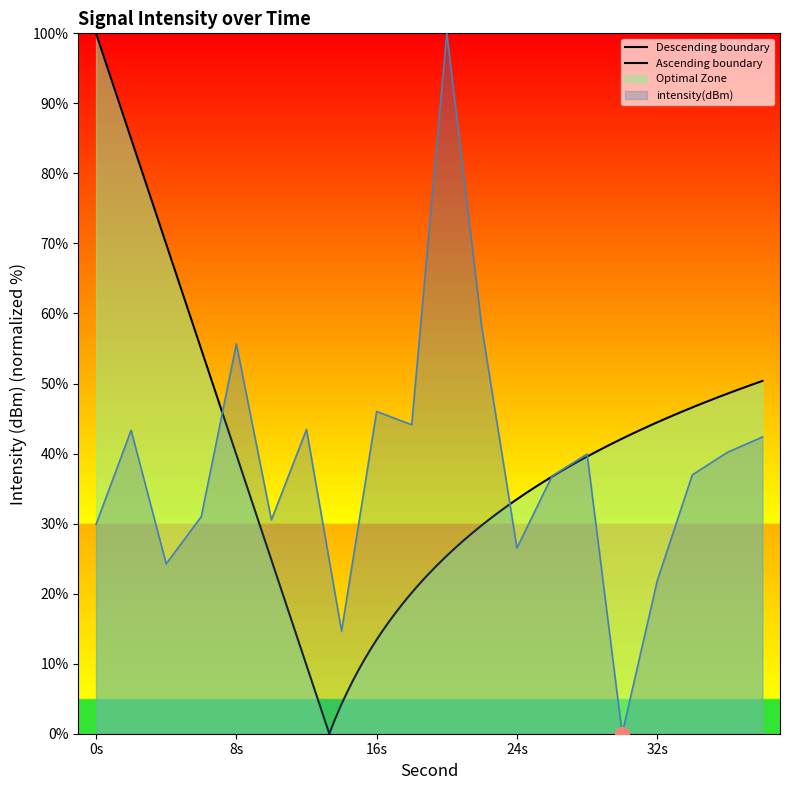

What is the value of the 4th point from the left?

31.0